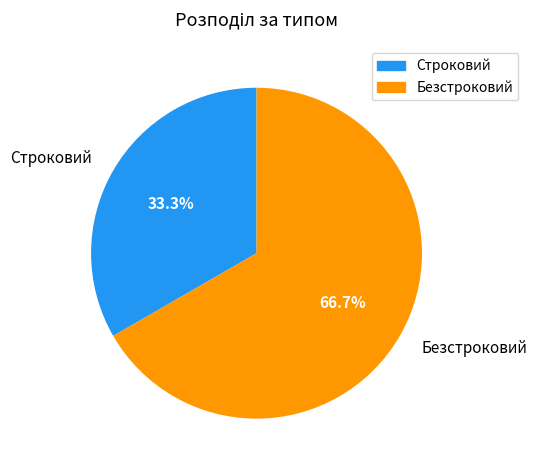

To the nearest percent, what percentage of the pie is Строковий?

33%